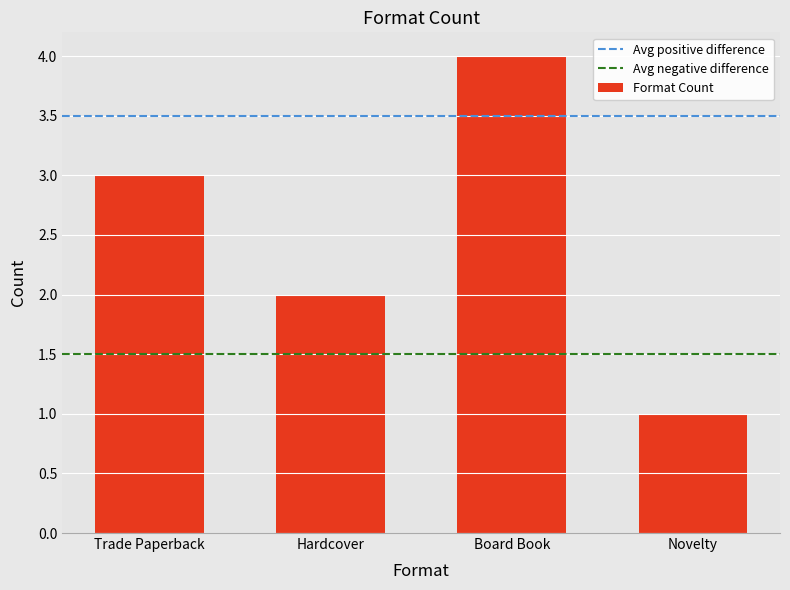

Between Novelty and Board Book, which is larger?

Board Book